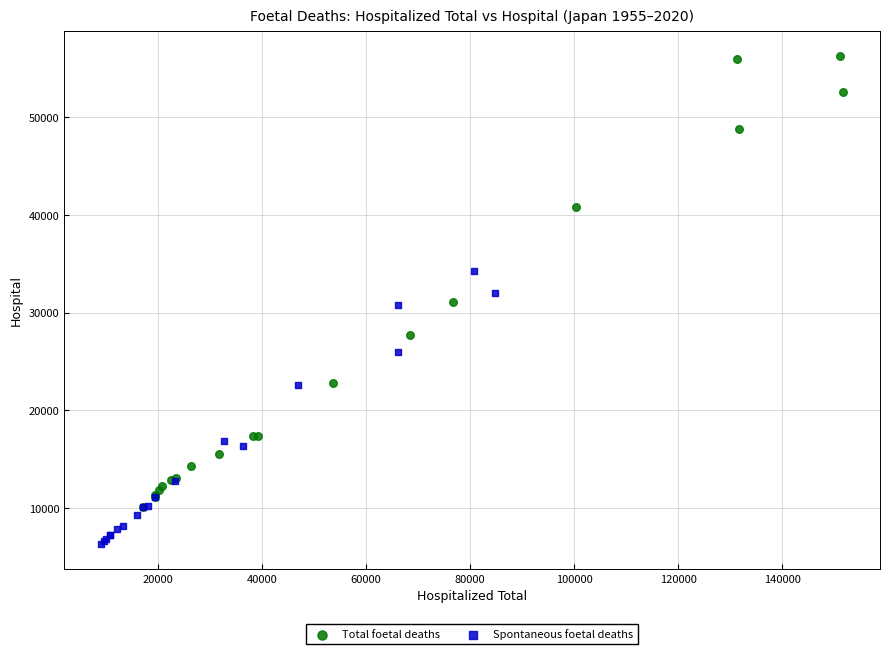

What are all the series names shown in the legend?

Total foetal deaths, Spontaneous foetal deaths